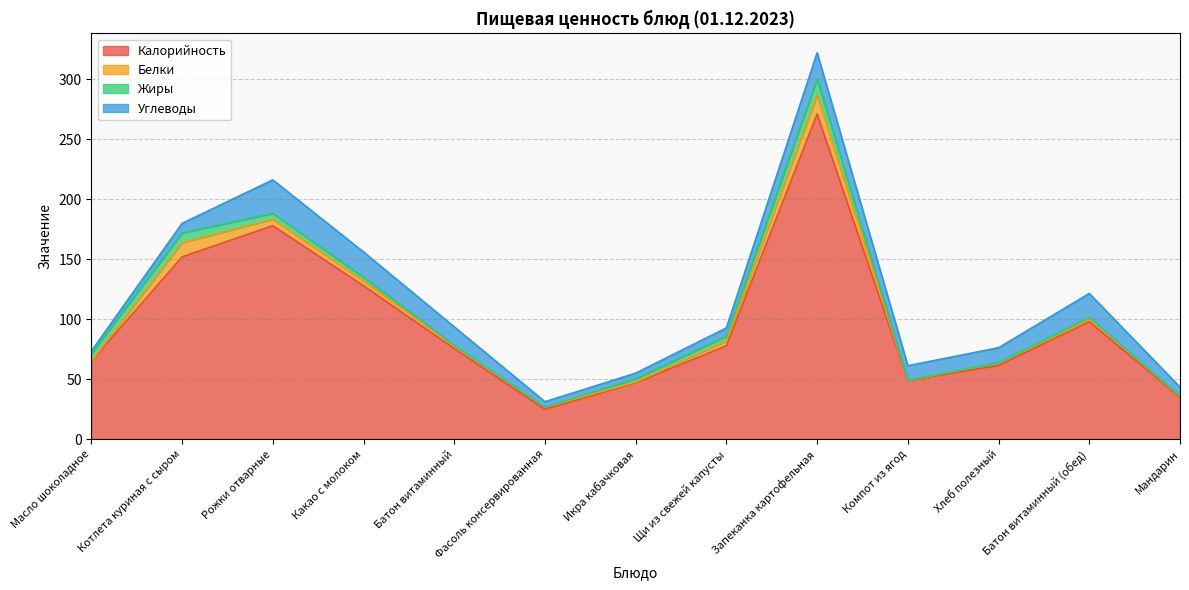

In Калорийность, how many points are lower than both neighbors (excluding endpoints)?

2